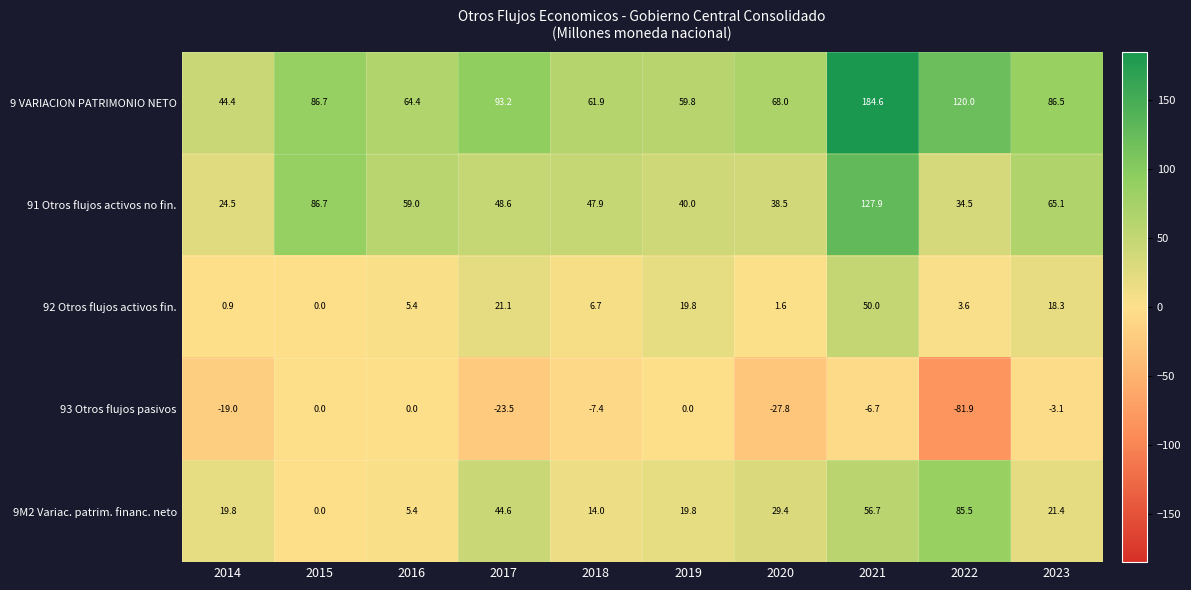

At which category does the chart reach its minimum across all series?

2022